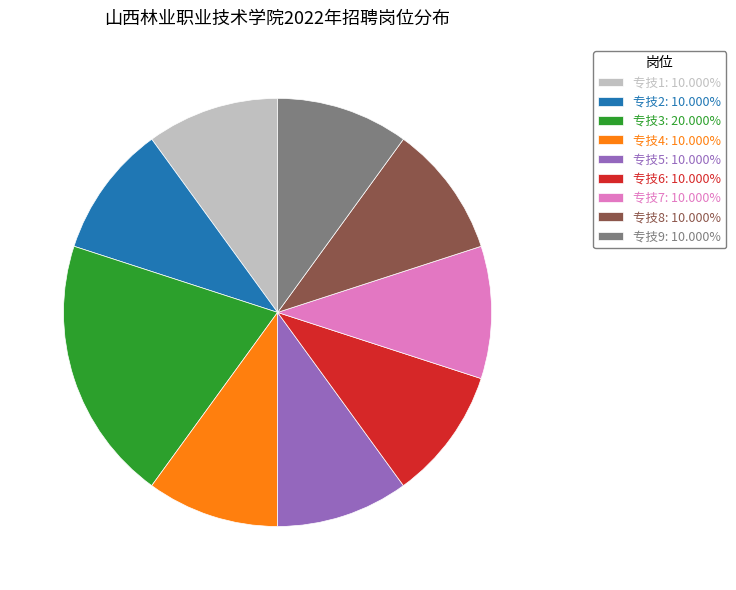

Does any single category account for the majority?

No